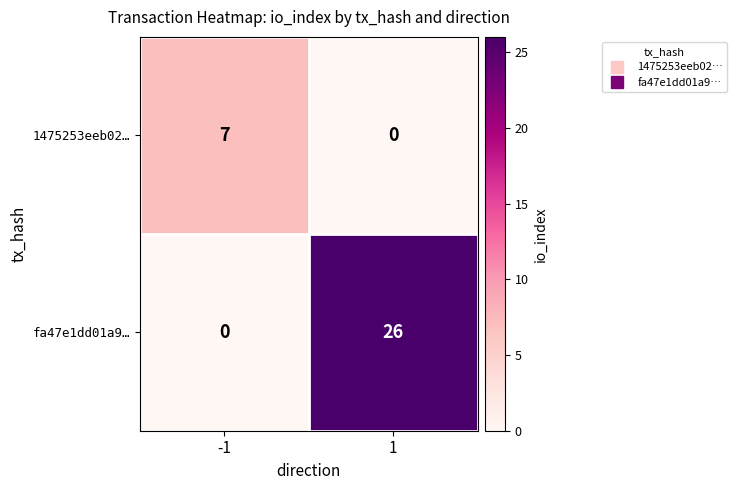

At how many categories does at least one series exceed 5?

2